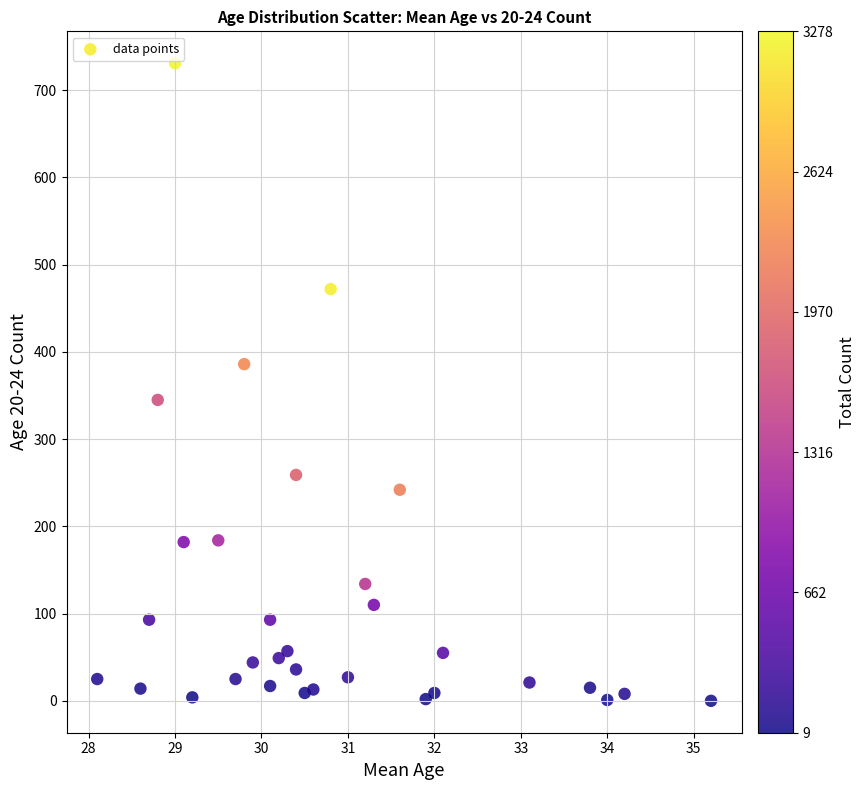

What is the range of Y values (max minus min)?

731